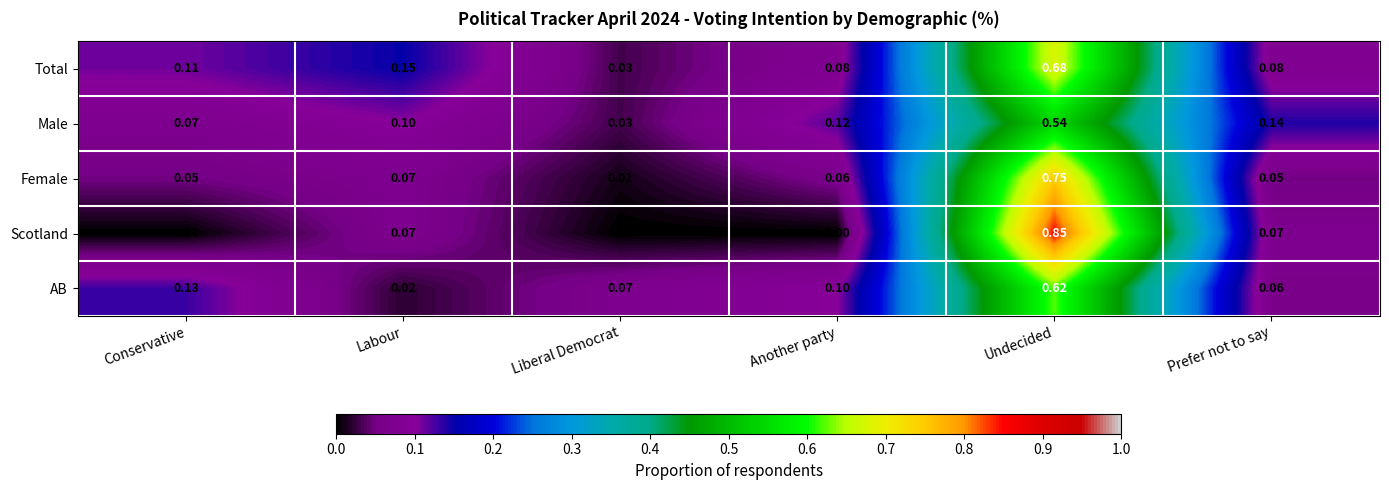

List the labels in order of Male value, largest first.

Undecided, Prefer not to say, Another party, Labour, Conservative, Liberal Democrat